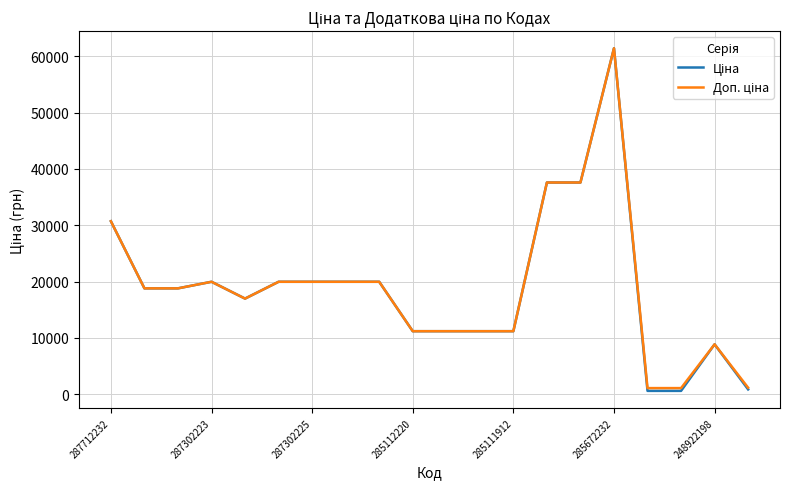

What is the maximum value for Доп. ціна?

61434.3